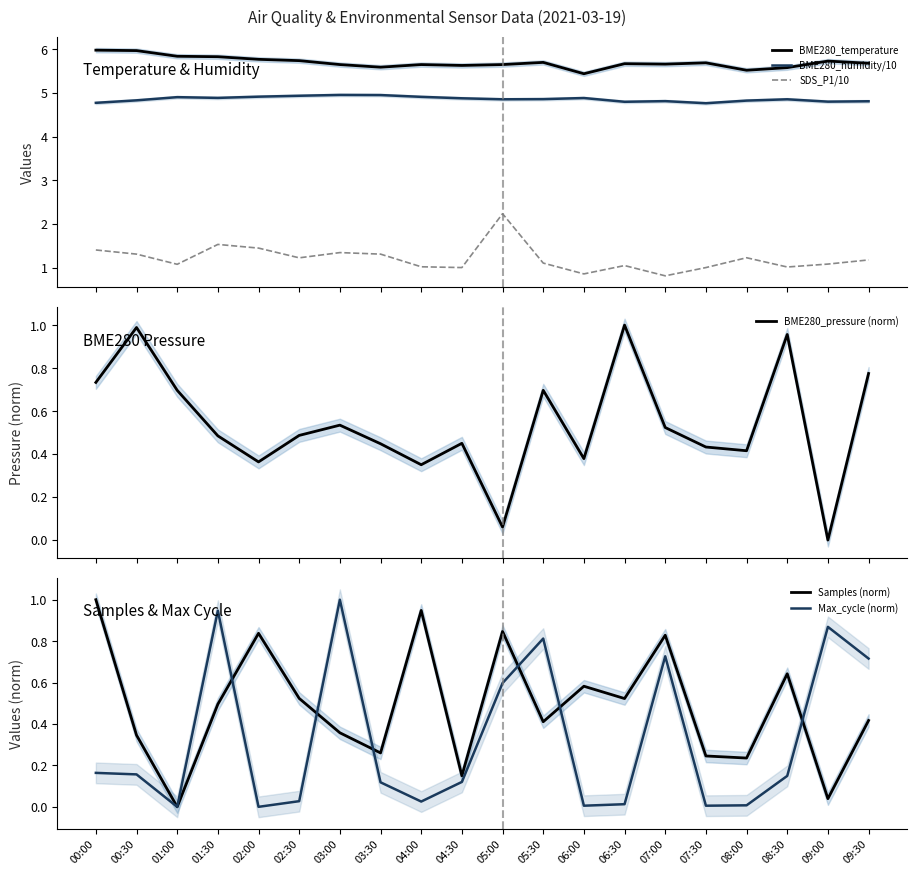

How many positive values does the BME280_pressure (norm) series have?

19